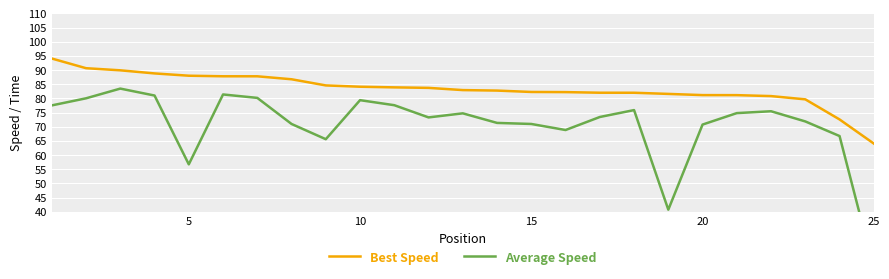

True or false: Best Speed and Average Speed cross at least once.

False